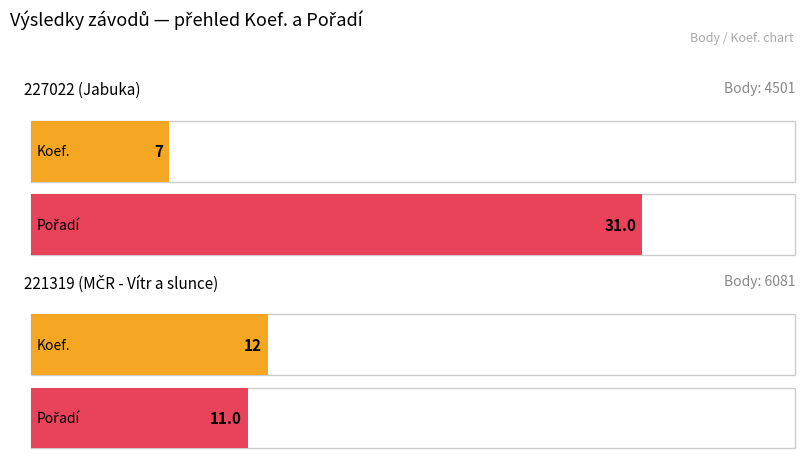

How many values in the Body series are below 6081?

1